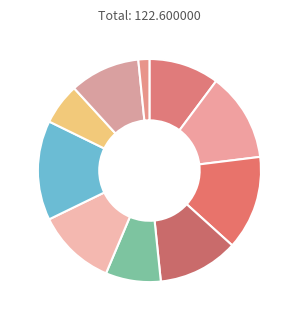

Count the number of slices in the pie.

10